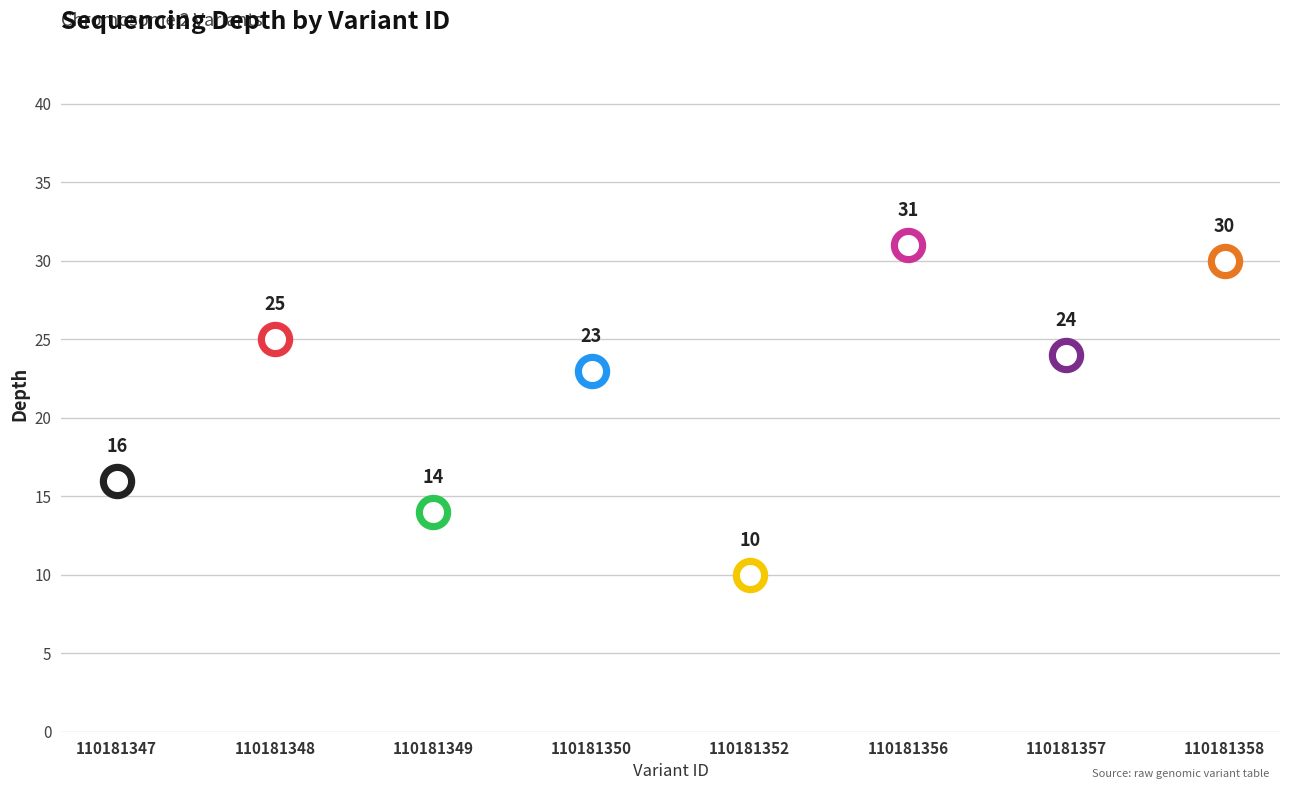

What is the ratio of the value at 110181357 to the value at 110181350?

1.0